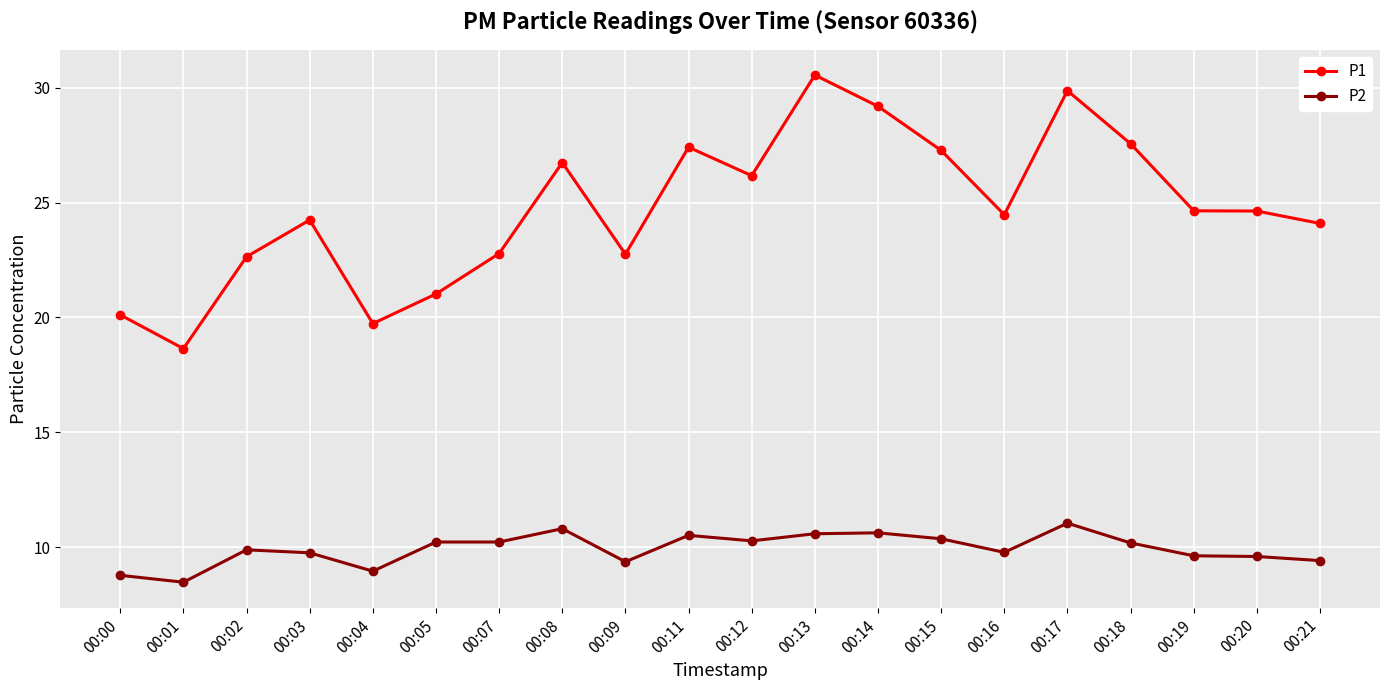

Is the value of P2 at 00:21 greater than the value of P1 at 00:16?

No